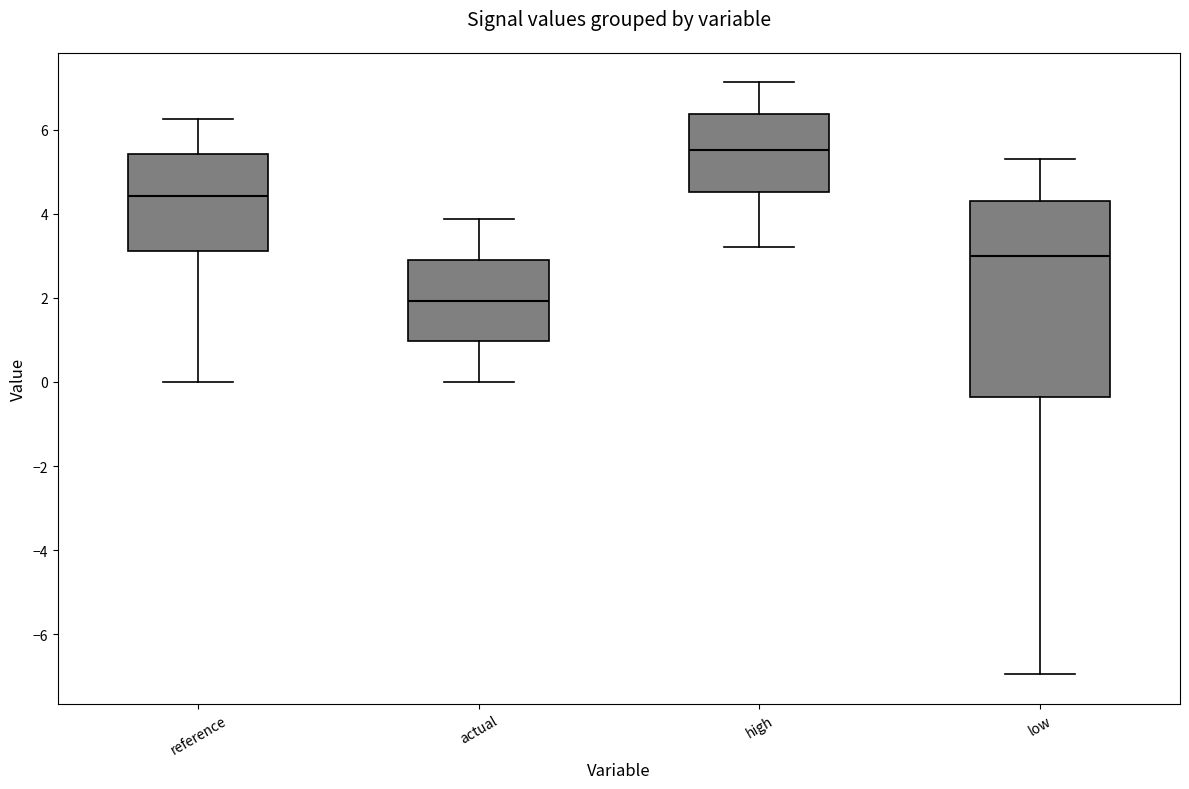

Comparing the boxes themselves (not the whiskers), which one is the tallest?

low